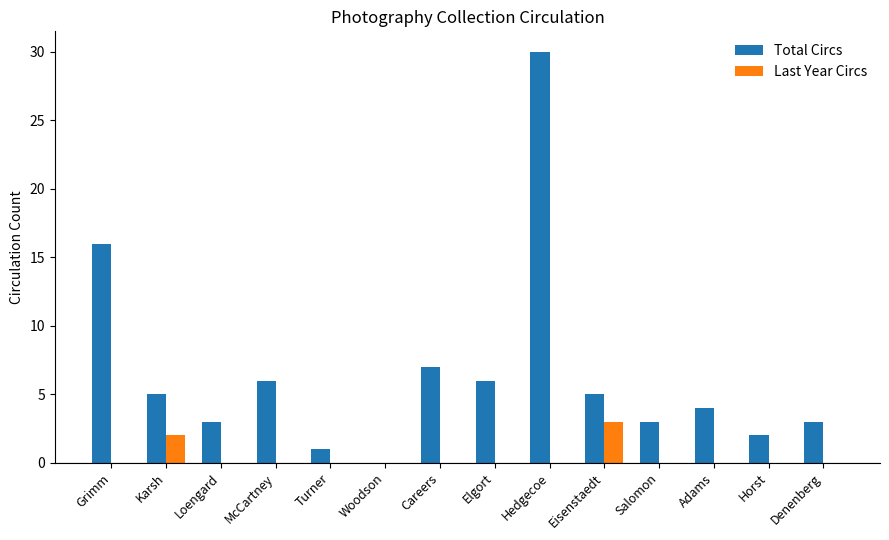

How many series are shown in this chart?

2